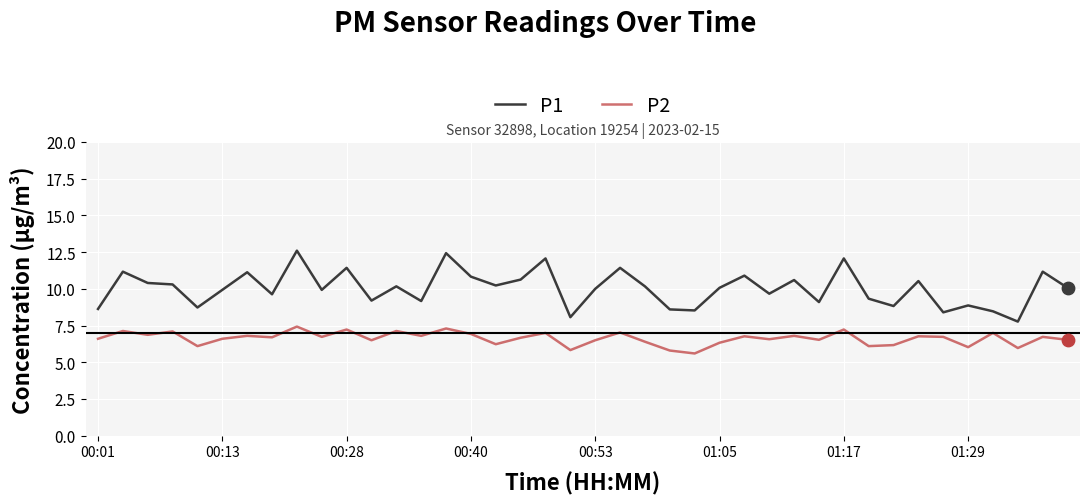

Which series has the largest total across all categories?

P1